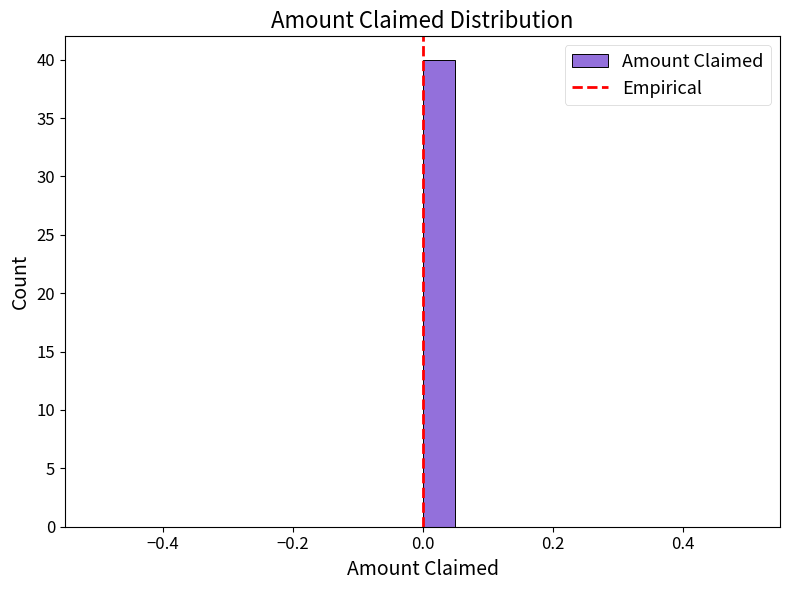

Around what value on the x-axis is the tallest bar? Give the approximate position of its centre, as read against the axis.

0.02